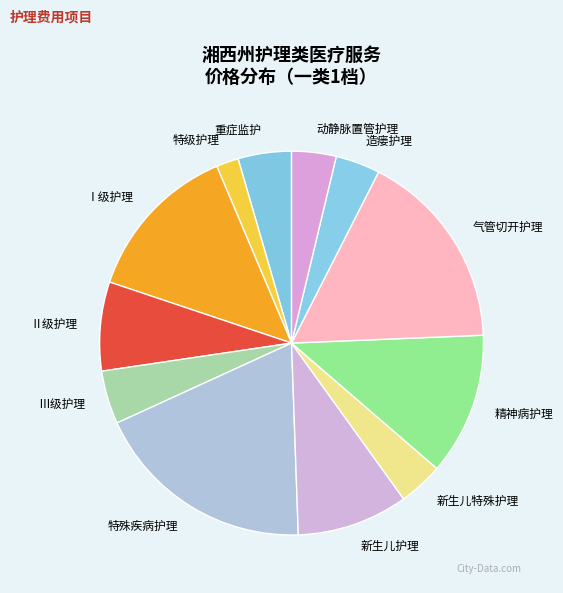

Is 精神病护理 the majority of the pie?

No